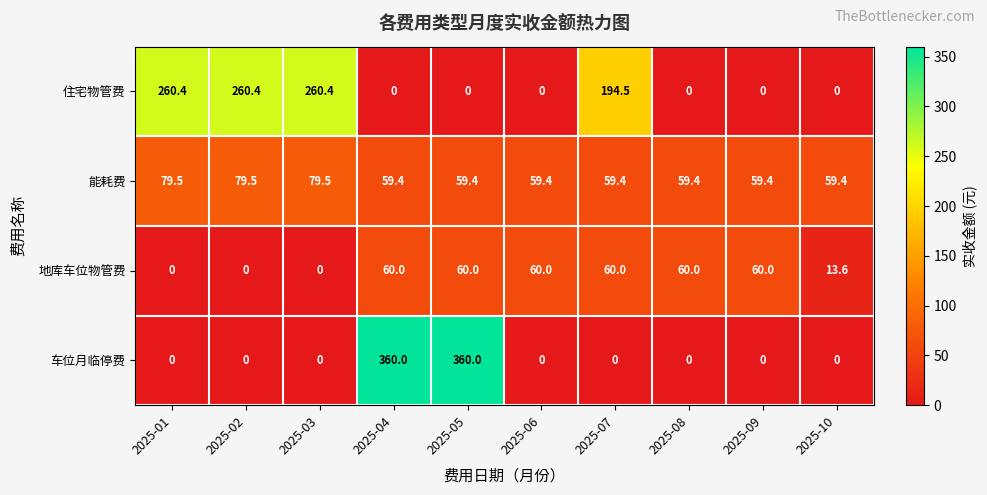

What is the maximum value for 能耗费?

79.5